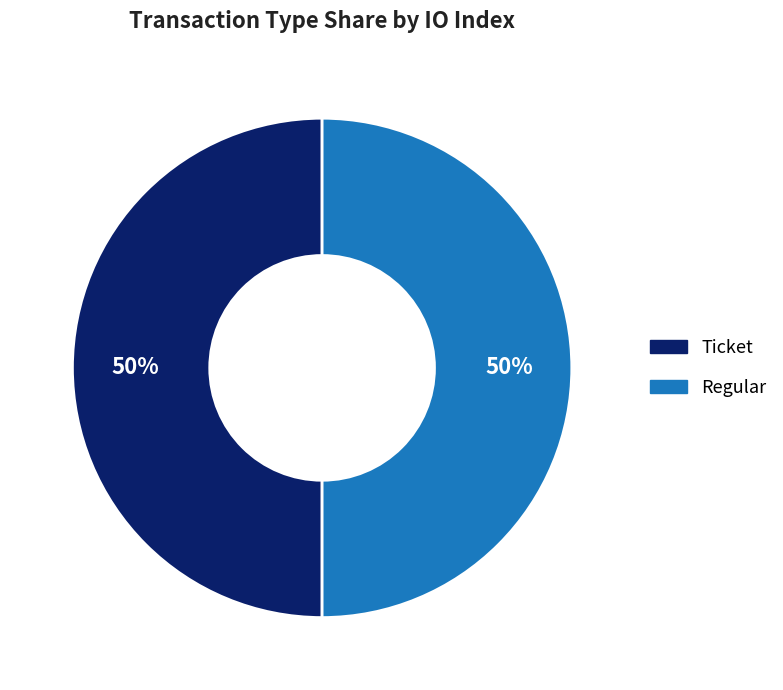

To the nearest percent, what is the average slice percentage?

50%